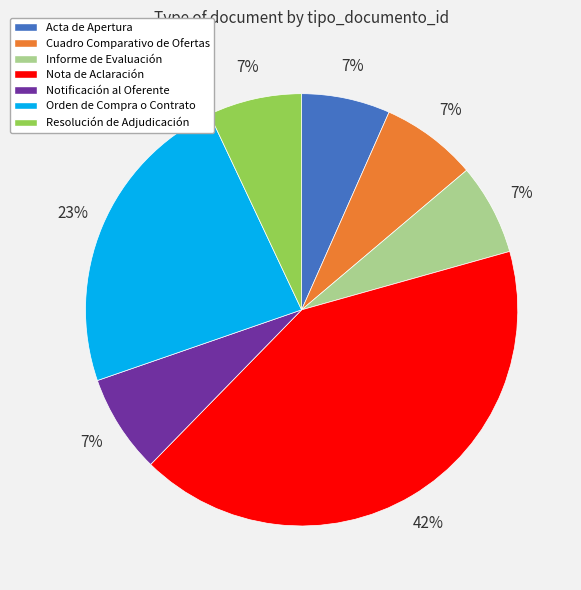

Is it true that Cuadro Comparativo de Ofertas is 7% of the pie?

True